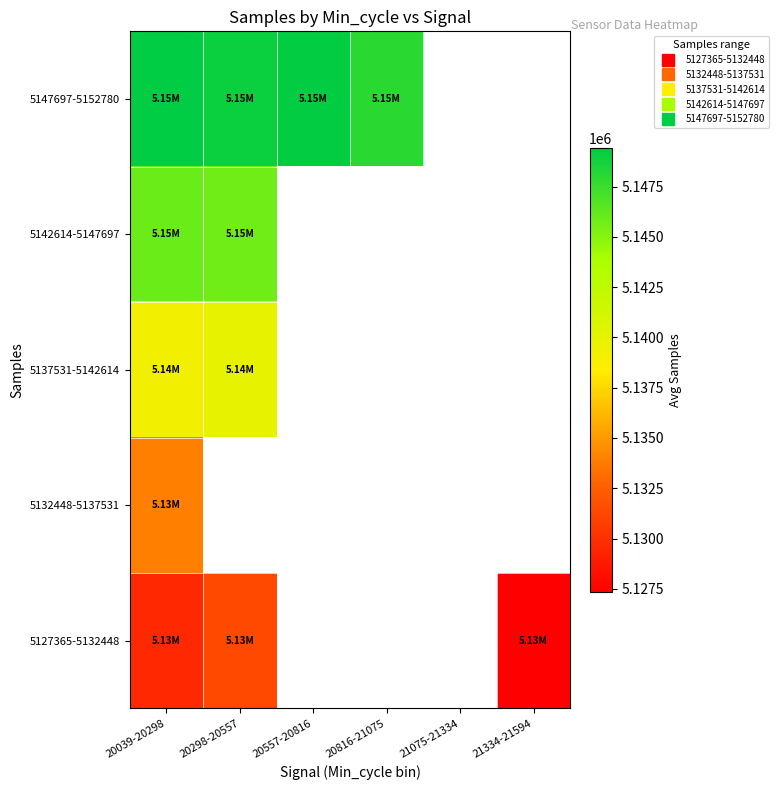

List the series in order of their peak value, highest first.

5147697-5152780, 5142614-5147697, 5137531-5142614, 5132448-5137531, 5127365-5132448